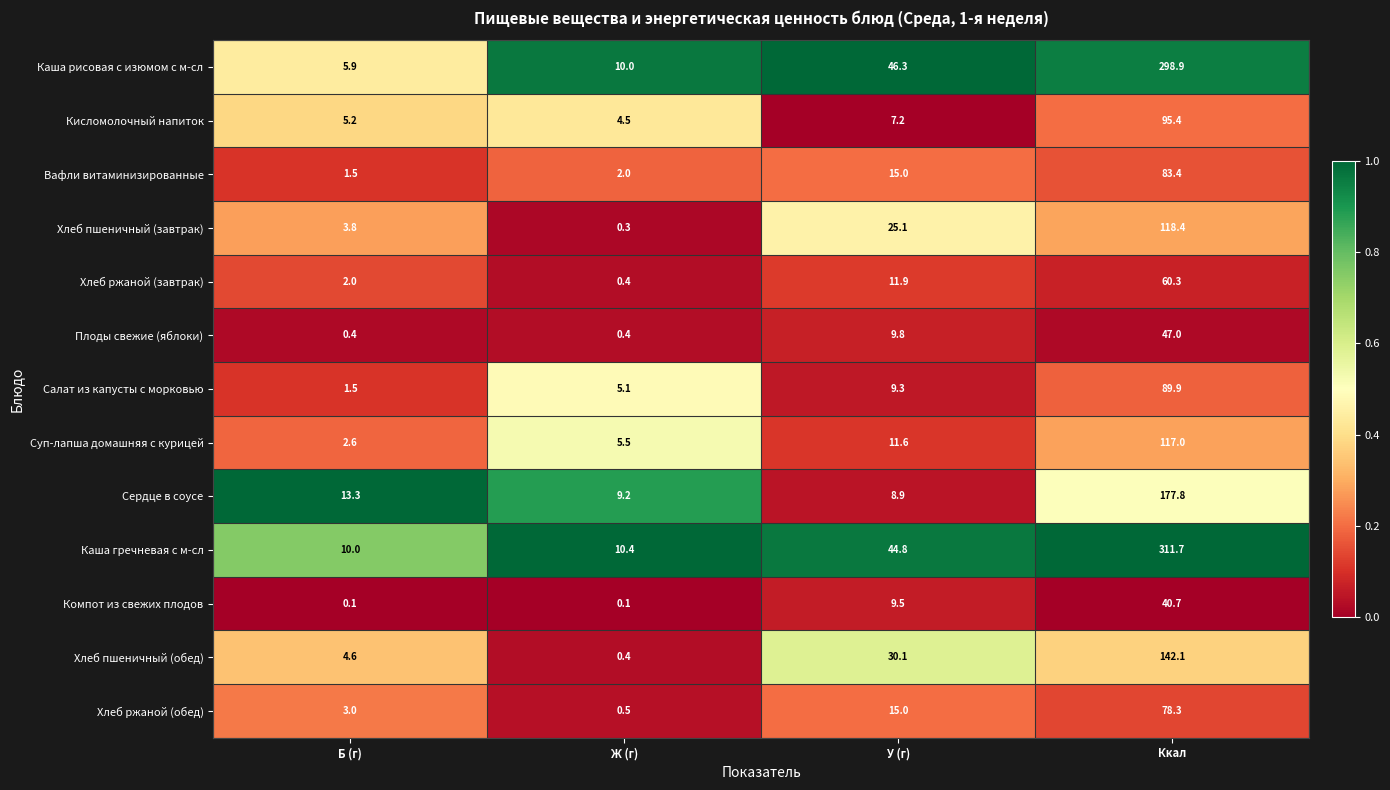

Which series has the largest range (max minus min)?

Каша гречневая с м-сл